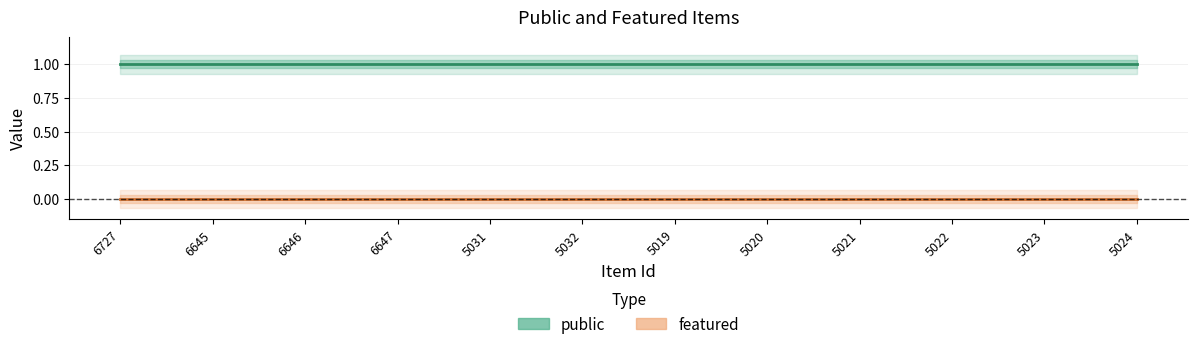

What is the label of the 5th point from the right?

5020